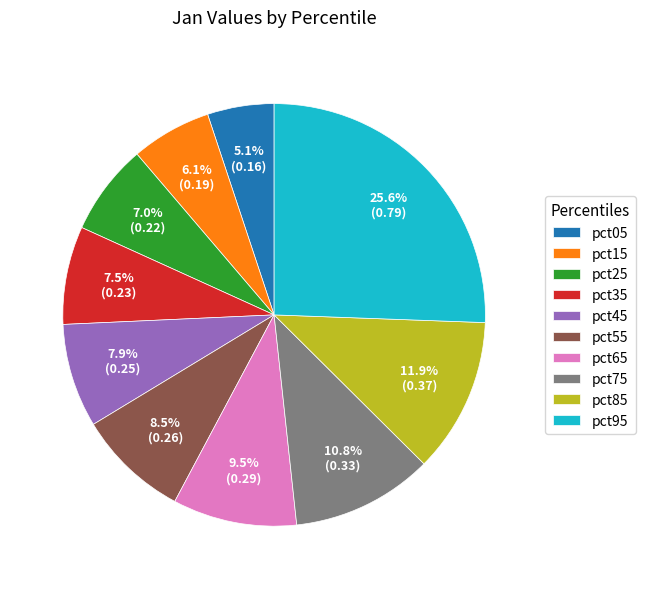

What is the total percentage of pct75 and pct65?

20.3%